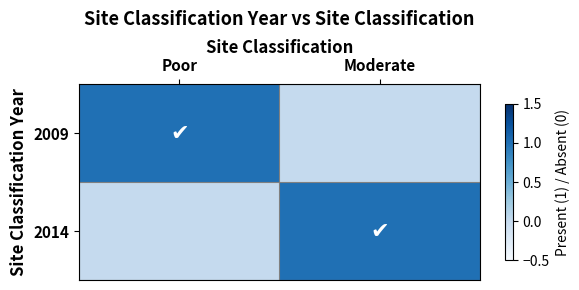

Which has a higher value, Moderate or Poor?

Poor